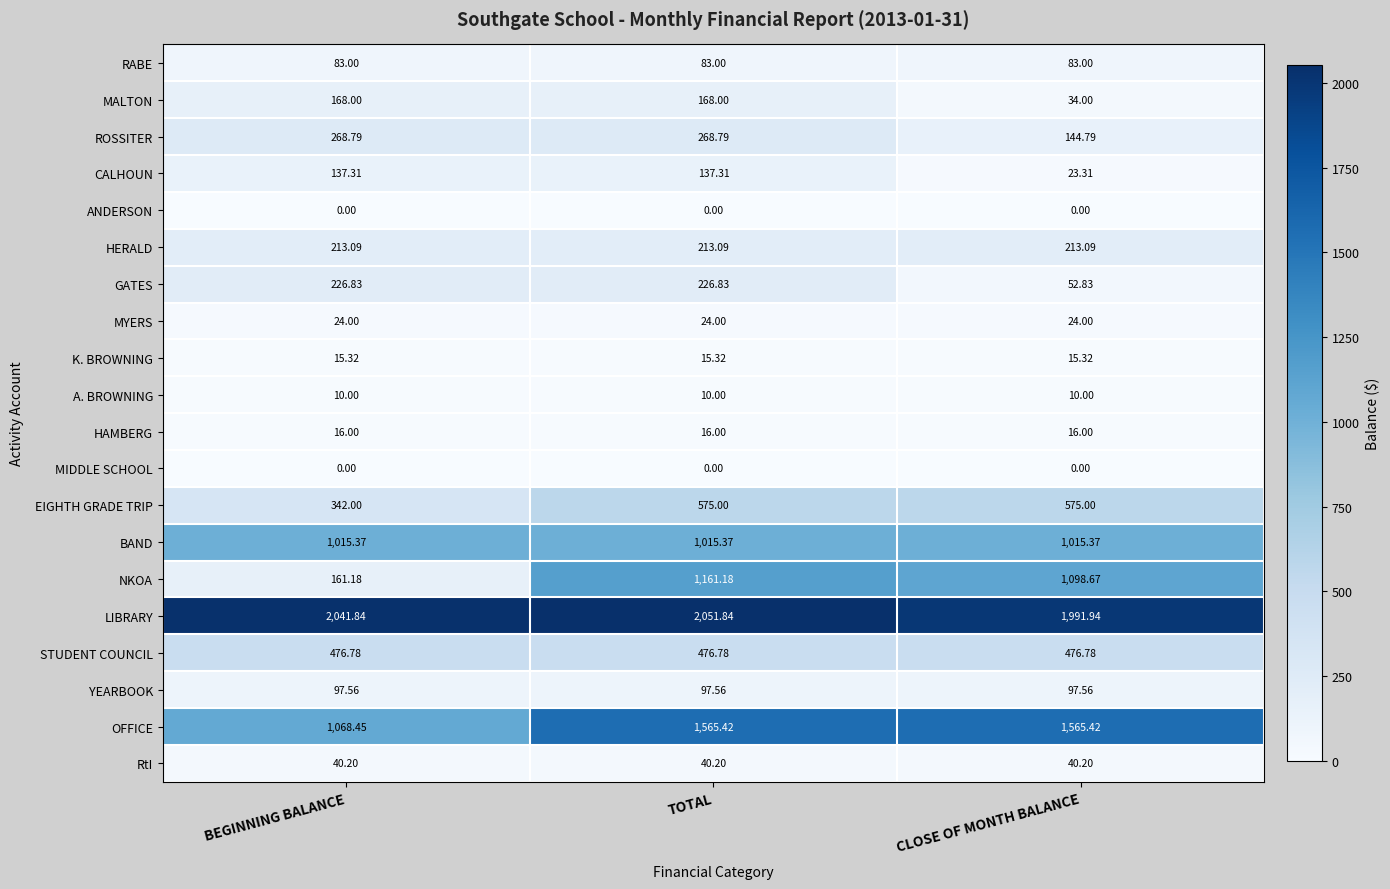

At which label does NKOA reach its minimum?

BEGINNING BALANCE